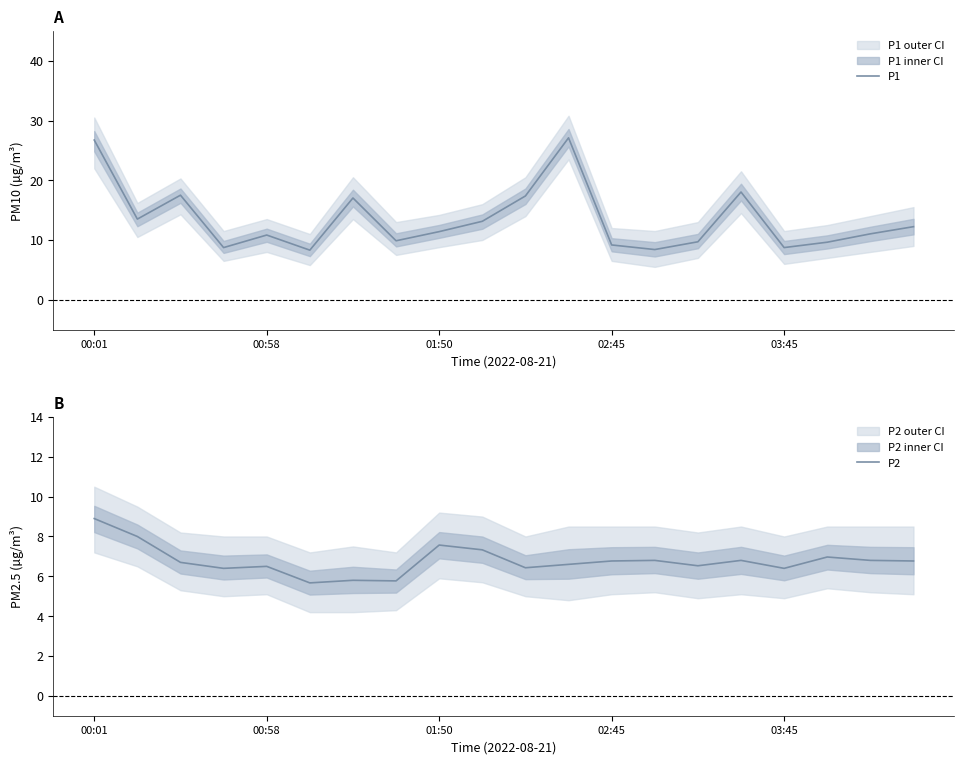

True or false: P1 and P2 intersect in this chart.

False